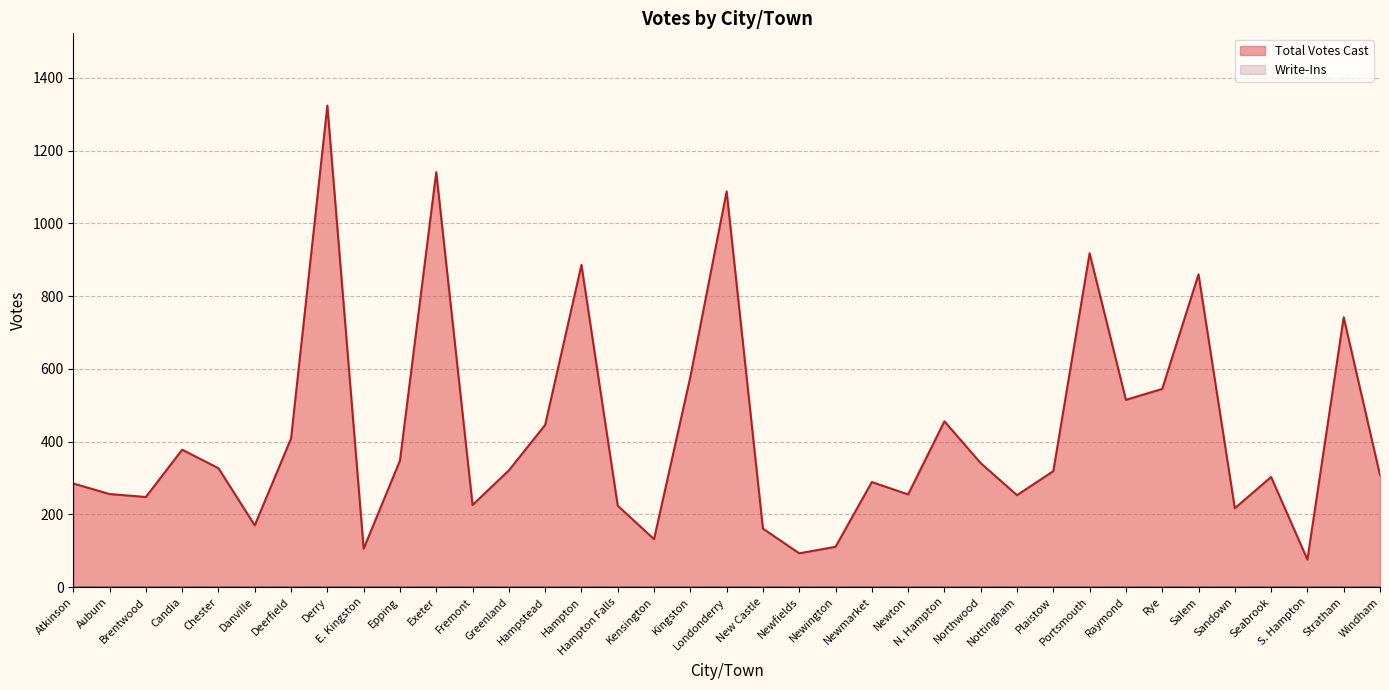

What is the difference between the values at Seabrook and Fremont?

77